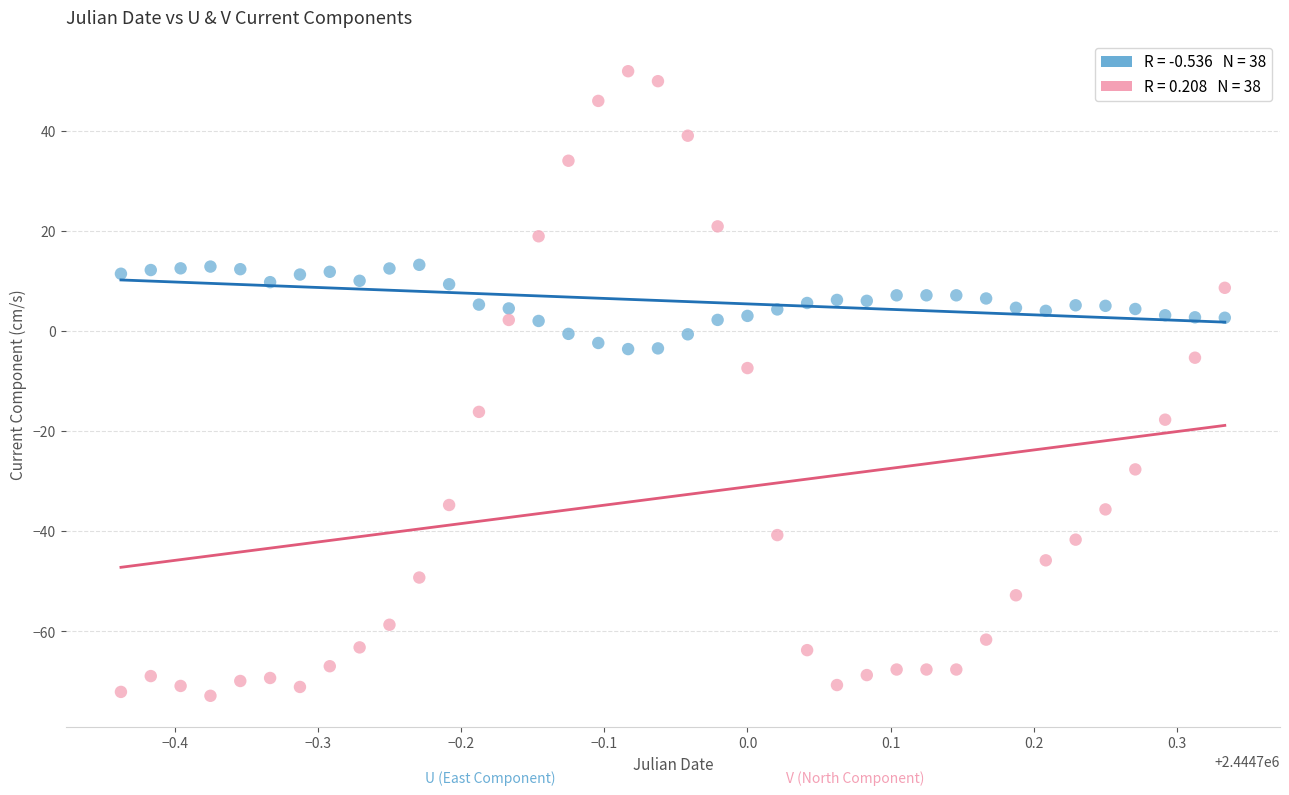

Across all series, what Y value is closest to -10?

-7.4